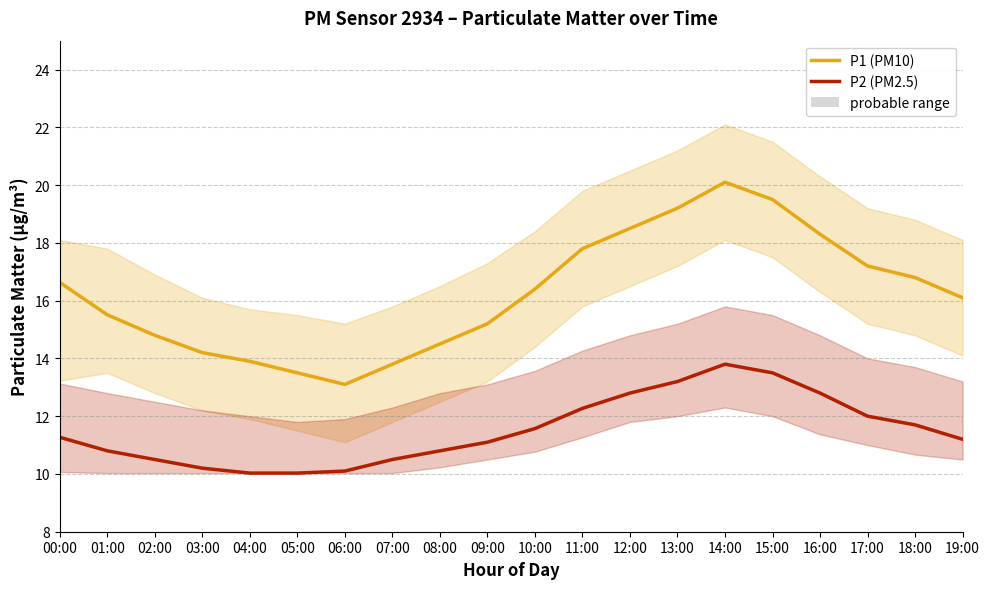

Reading left to right, transcribe all the data shown in this chart.

P1 (PM10): 16.6	15.5	14.8	14.2	13.9	13.5	13.1	13.8	14.5	15.2	16.4	17.8	18.5	19.2	20.1	19.5	18.3	17.2	16.8	16.1
P2 (PM2.5): 11.3	10.8	10.5	10.2	10.0	10.0	10.1	10.5	10.8	11.1	11.6	12.3	12.8	13.2	13.8	13.5	12.8	12.0	11.7	11.2